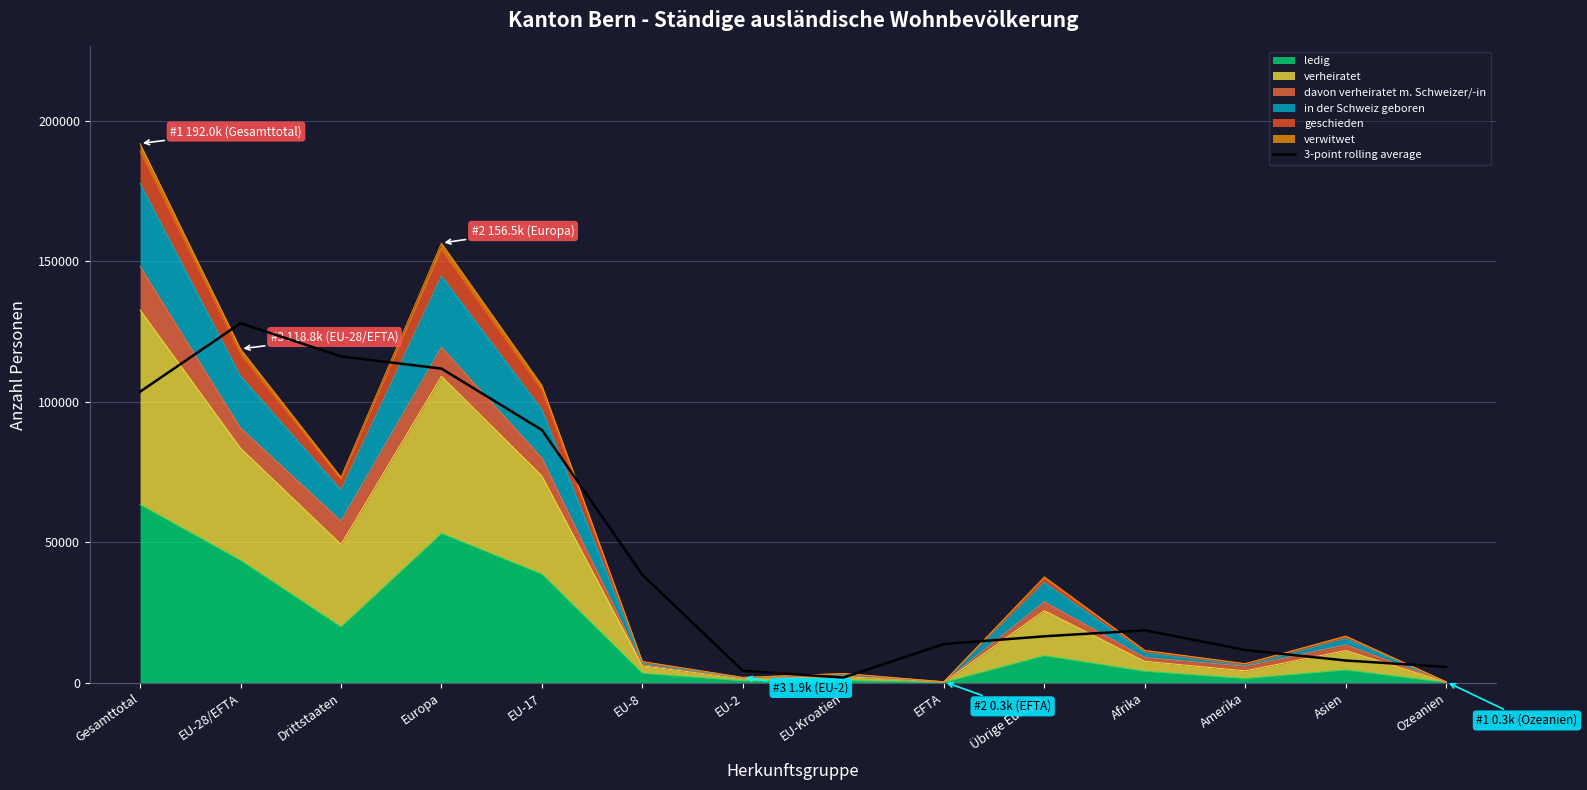

The chart shows a value of 6229.0 at Amerika. True or false?

False